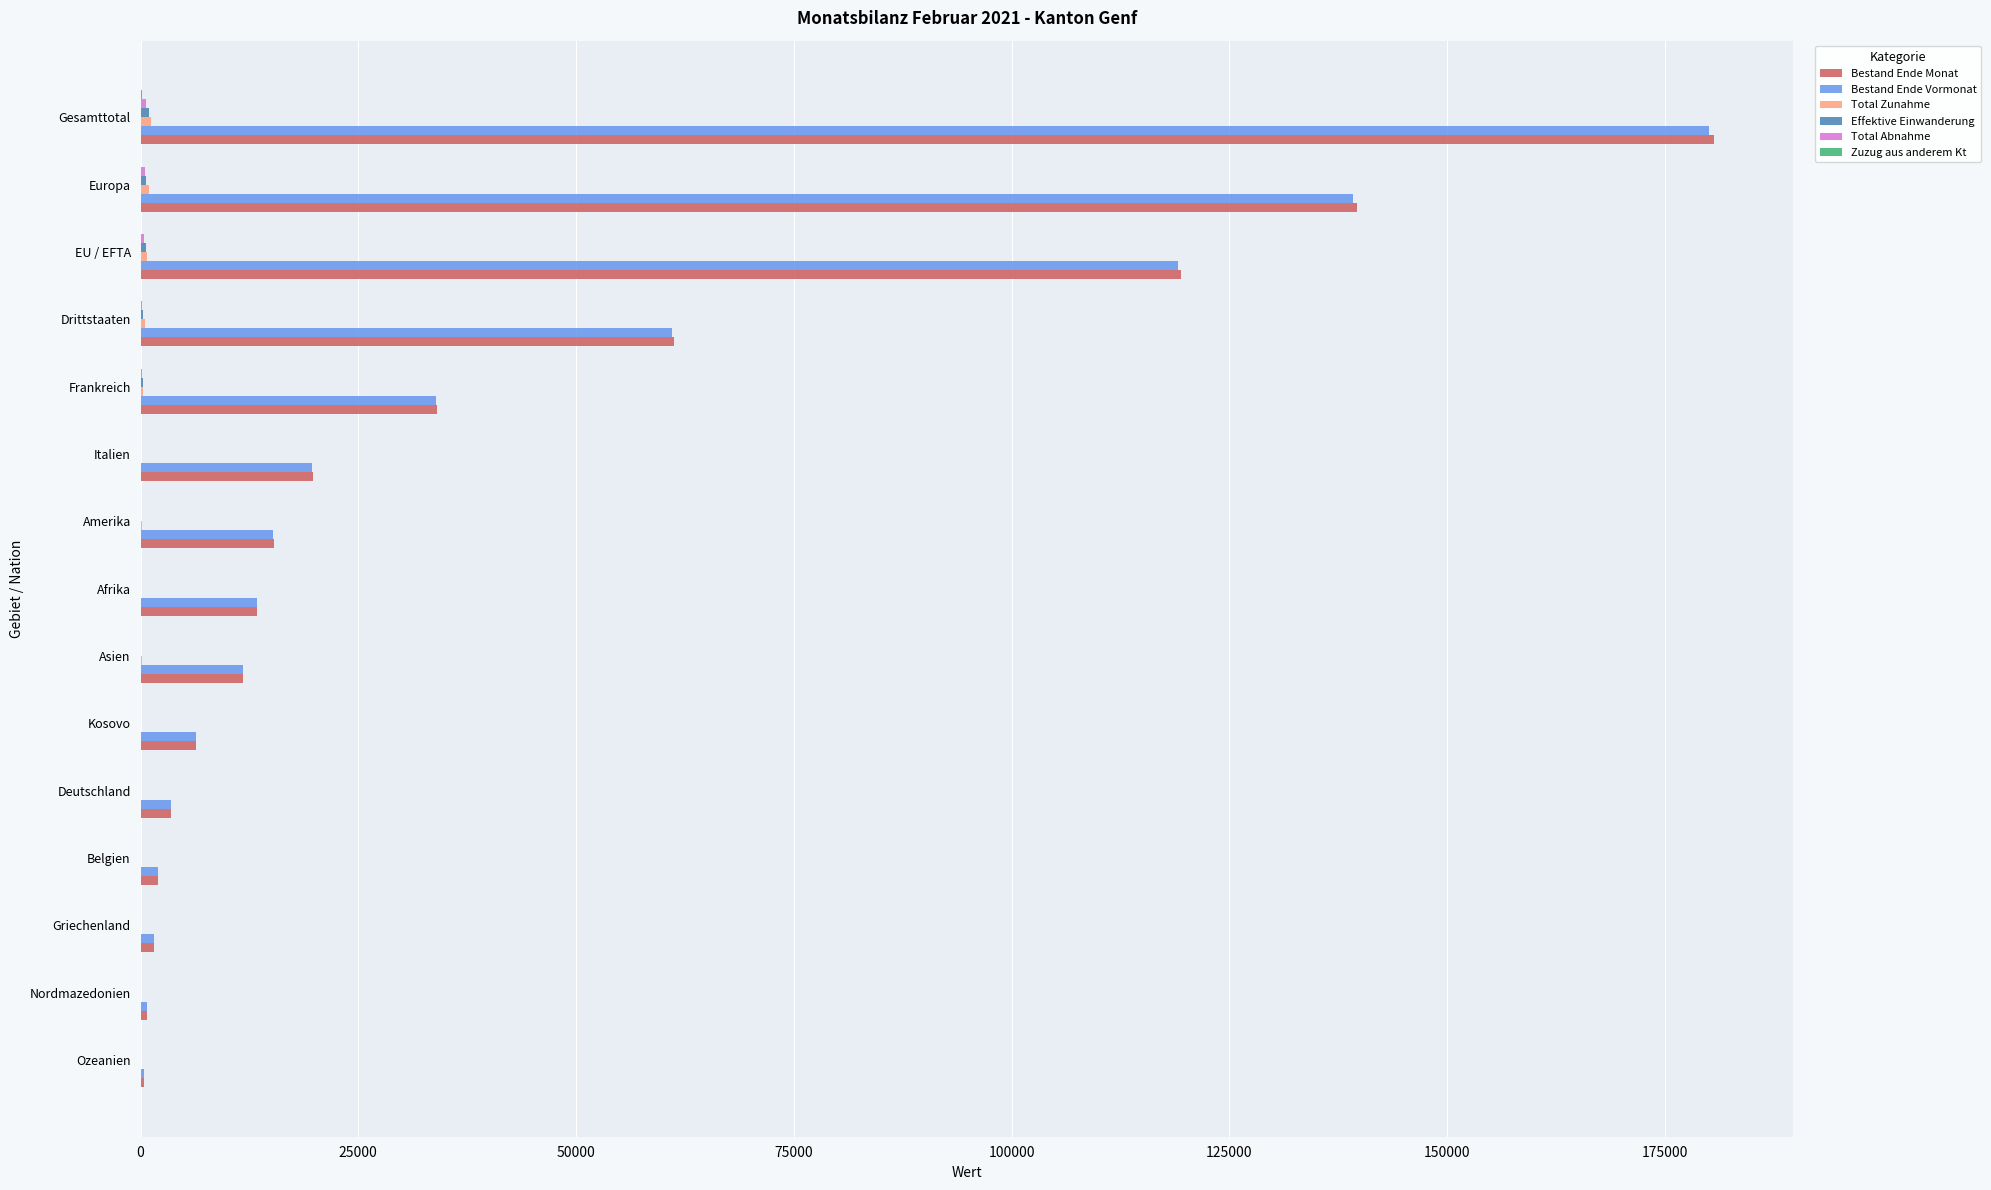

At which category is the sum across all series the highest?

Gesamttotal